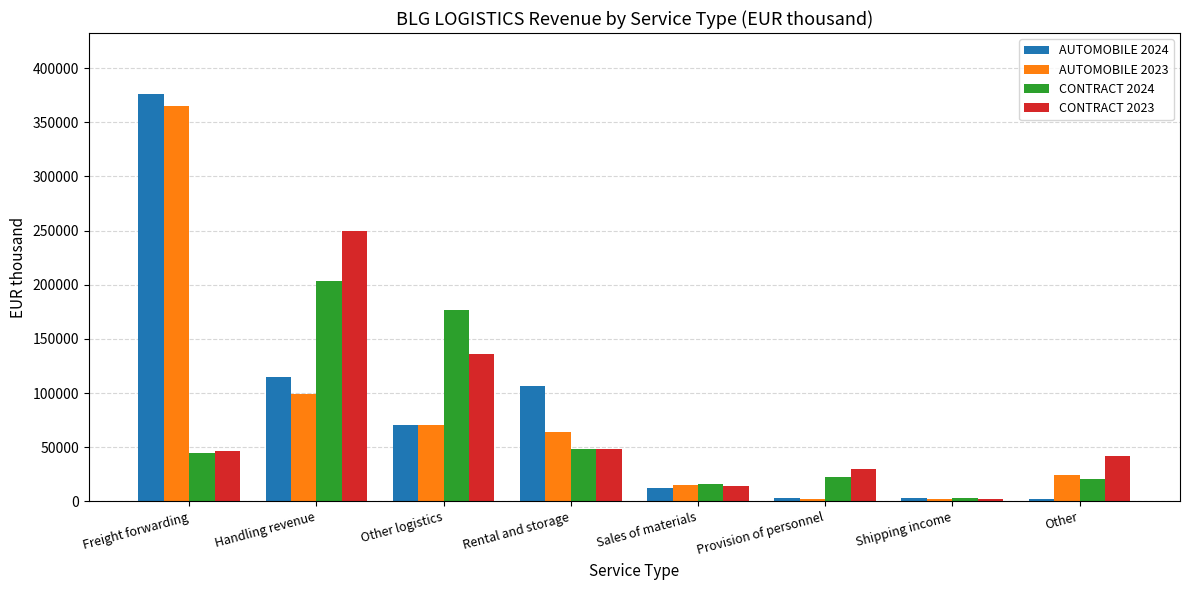

Rank the series by their average value, from lowest to highest.

CONTRACT 2024, CONTRACT 2023, AUTOMOBILE 2023, AUTOMOBILE 2024